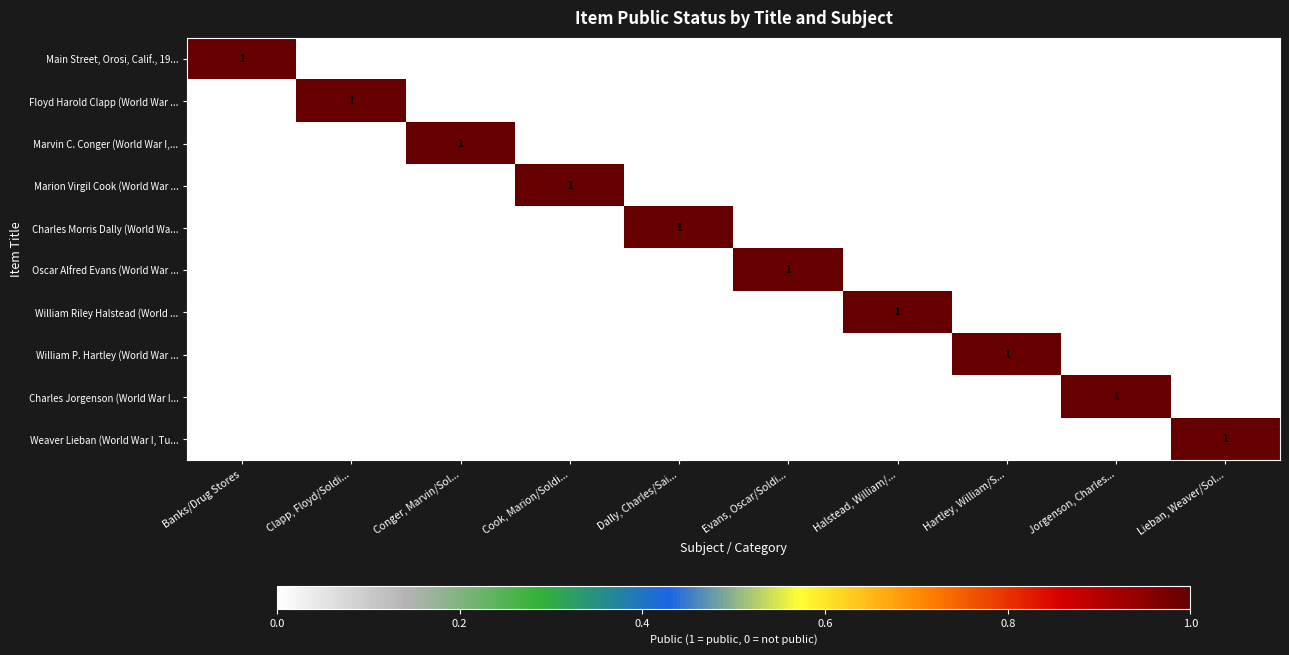

Count the Weaver Lieban (World War I, Tu... values in the range 0 to 1.

10